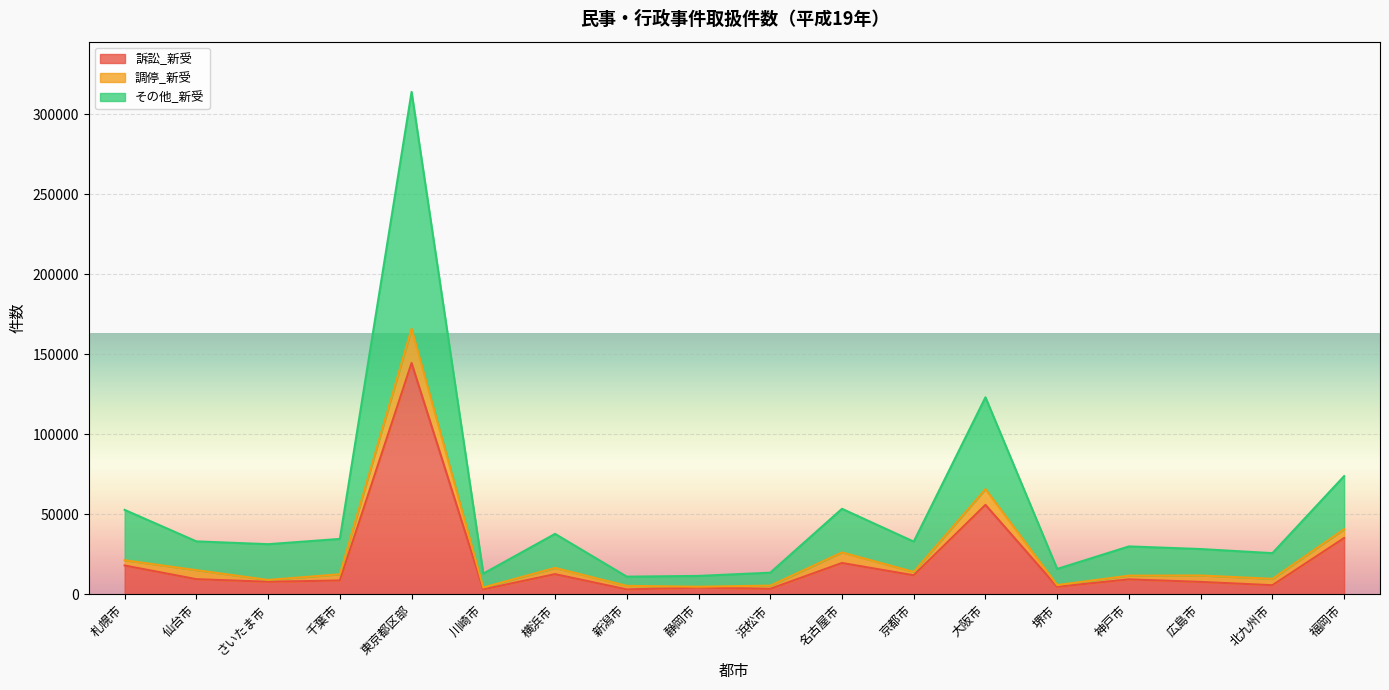

Which label corresponds to the smallest value in the chart?

新潟市